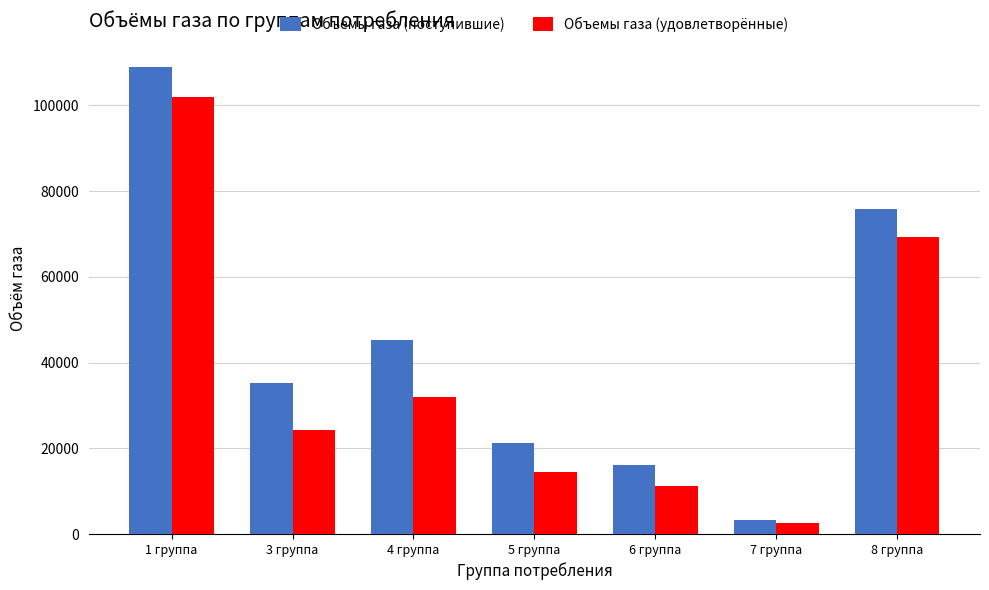

Rank the series at 4 группа from lowest to highest value.

Объемы газа (удовлетворённые), Объемы газа (поступившие)